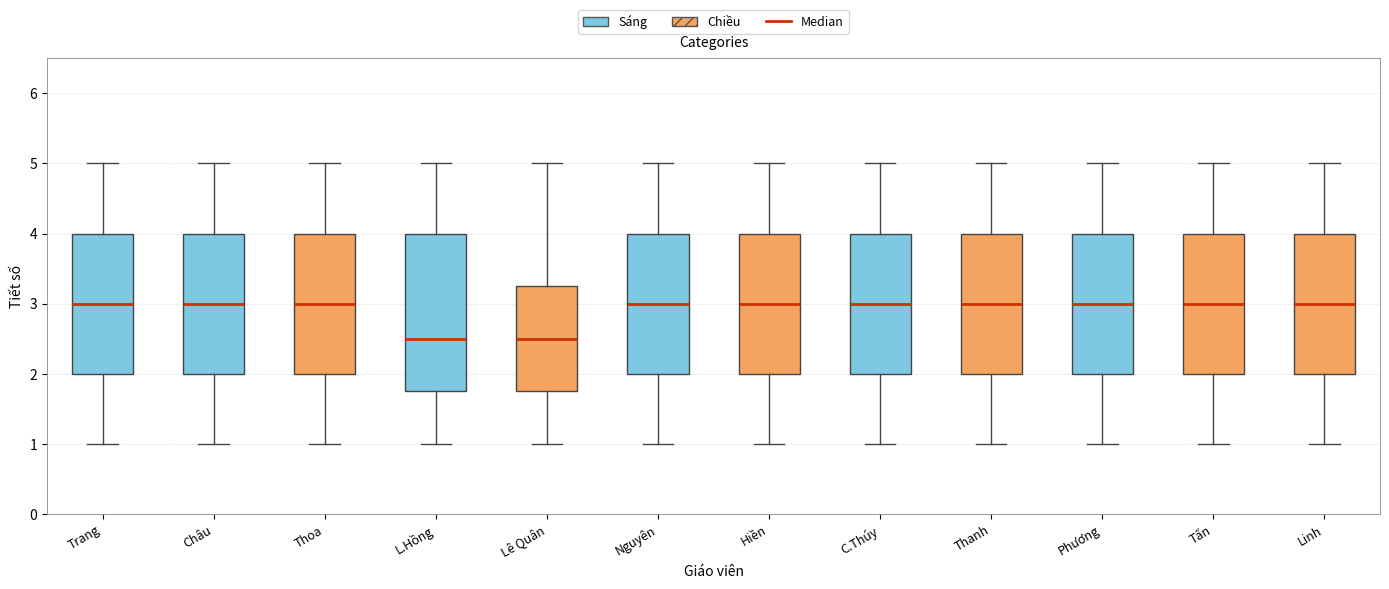

Reading left to right, read every box against the y-axis: the position of its median line, the range the box covers, and the ends of its whiskers. The values are not printed on the chart, so give them approximately, as read against the axis.

Trang: median 3.0, box 2.0 to 4.0, whiskers 1.0 to 5.0
Châu: median 3.0, box 2.0 to 4.0, whiskers 1.0 to 5.0
Thoa: median 3.0, box 2.0 to 4.0, whiskers 1.0 to 5.0
L.Hồng: median 2.5, box 1.8 to 4.0, whiskers 1.0 to 5.0
Lê Quân: median 2.5, box 1.8 to 3.3, whiskers 1.0 to 5.0
Nguyên: median 3.0, box 2.0 to 4.0, whiskers 1.0 to 5.0
Hiền: median 3.0, box 2.0 to 4.0, whiskers 1.0 to 5.0
C.Thúy: median 3.0, box 2.0 to 4.0, whiskers 1.0 to 5.0
Thanh: median 3.0, box 2.0 to 4.0, whiskers 1.0 to 5.0
Phương: median 3.0, box 2.0 to 4.0, whiskers 1.0 to 5.0
Tấn: median 3.0, box 2.0 to 4.0, whiskers 1.0 to 5.0
Linh: median 3.0, box 2.0 to 4.0, whiskers 1.0 to 5.0